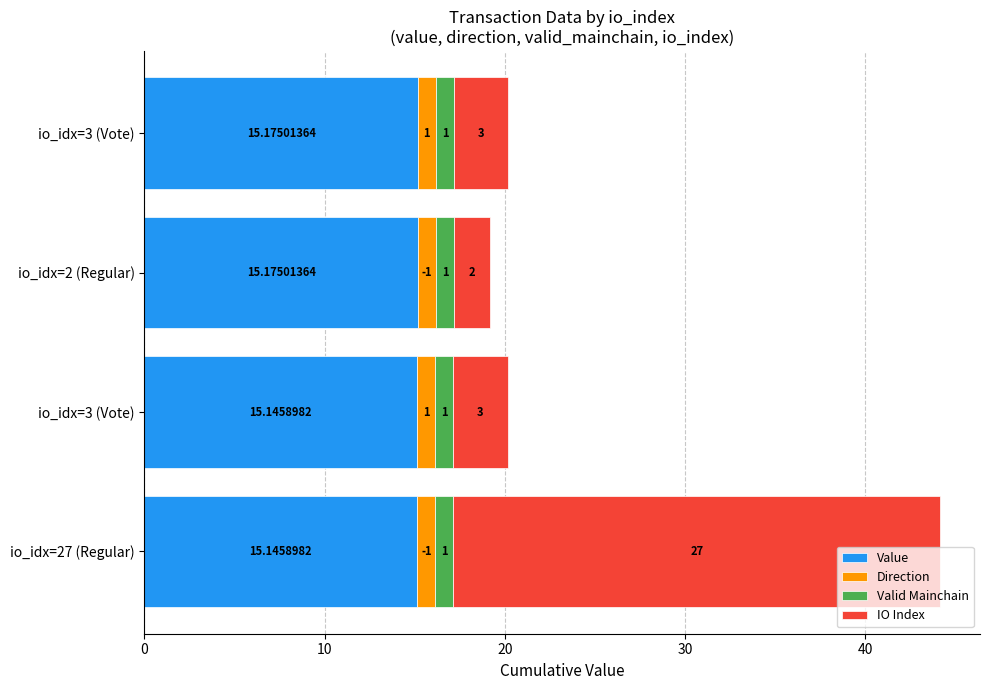

Which series has the widest spread of values?

IO Index